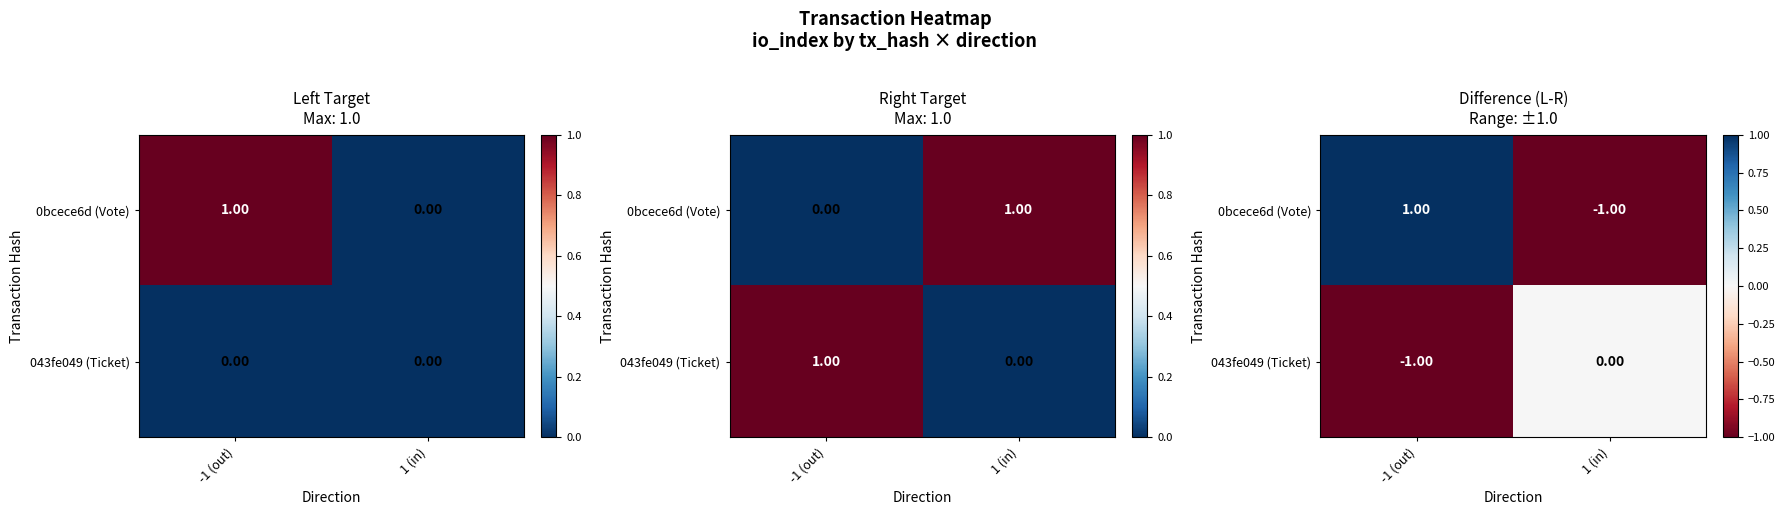

Is it true that 0bcece6d (Vote) equals -1 at 1 (in)?

True